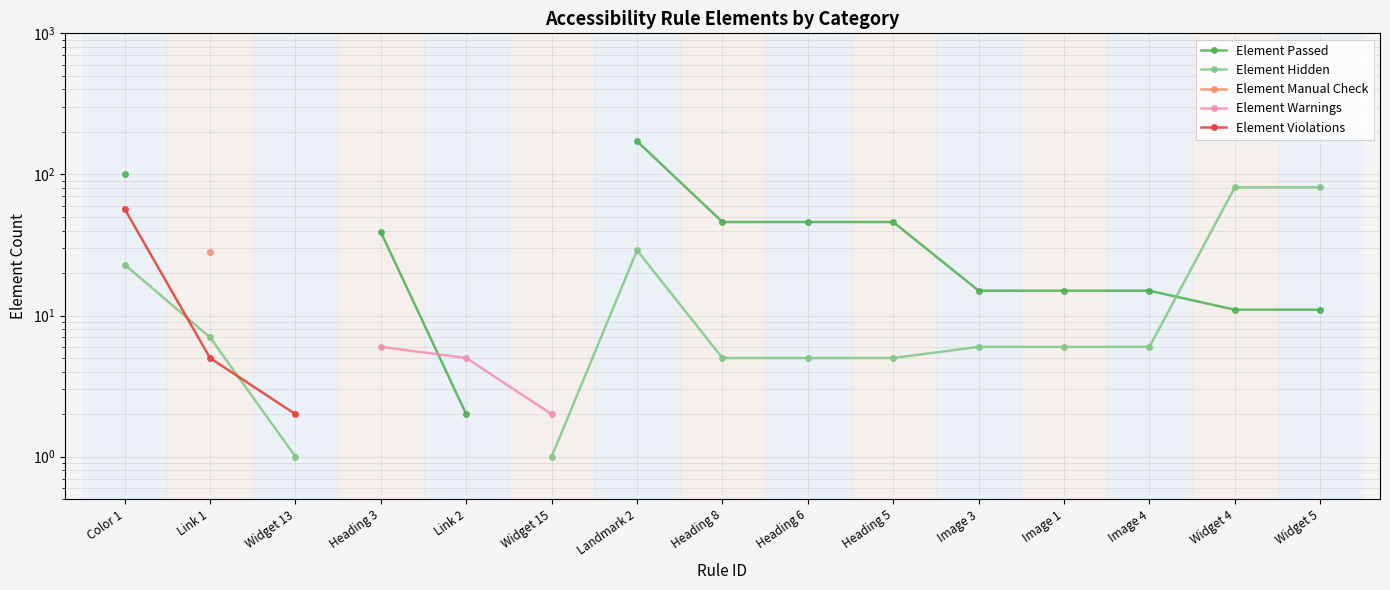

What is the maximum value shown in the chart?

172.0